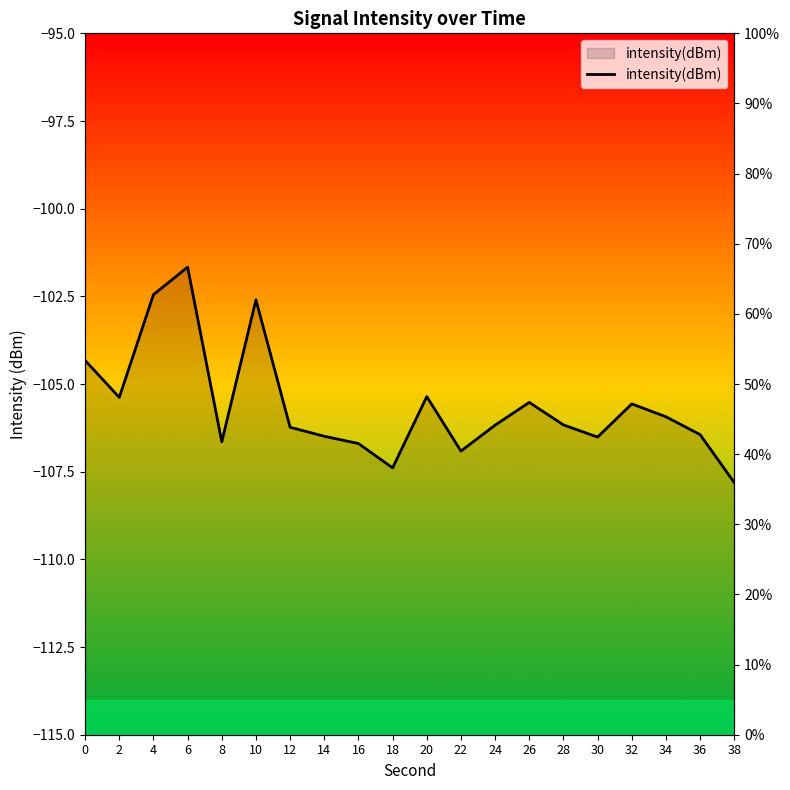

The value at 28 is 70.5. True or false?

False